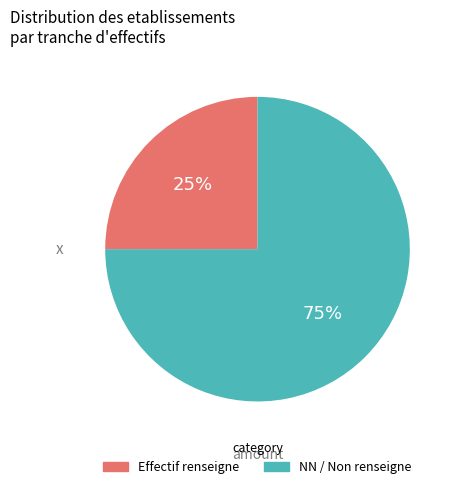

To the nearest percent, what is the difference between the largest and smallest slice percentages?

50%